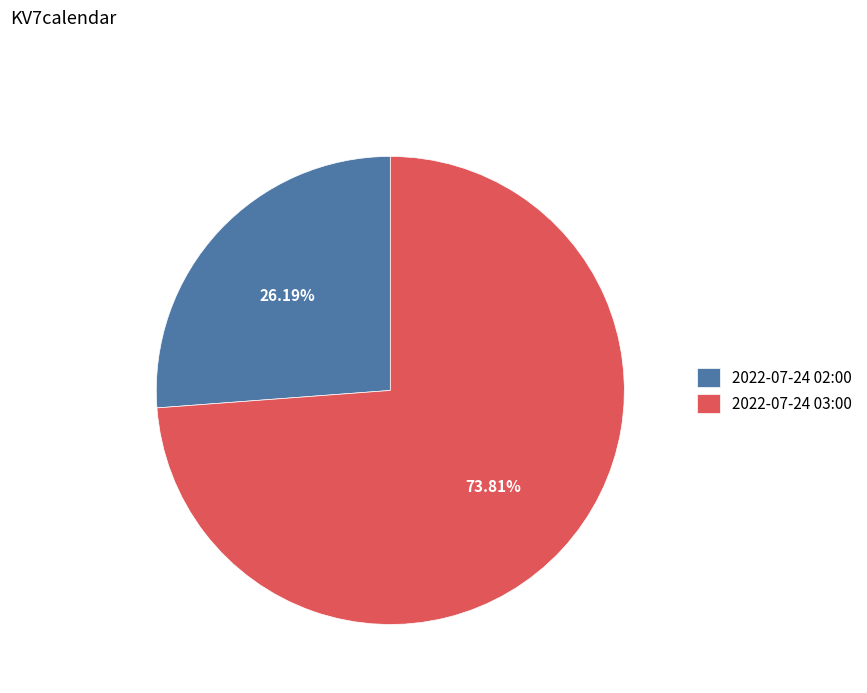

To the nearest percent, what portion does 2022-07-24 03:00 represent?

74%